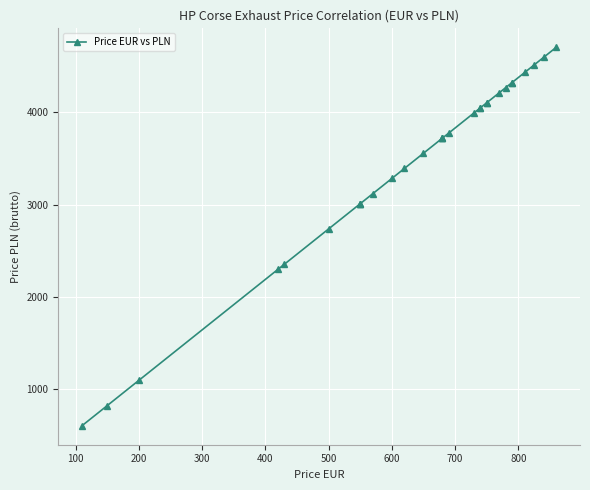

Where is the data nearest to the value 2654?

500